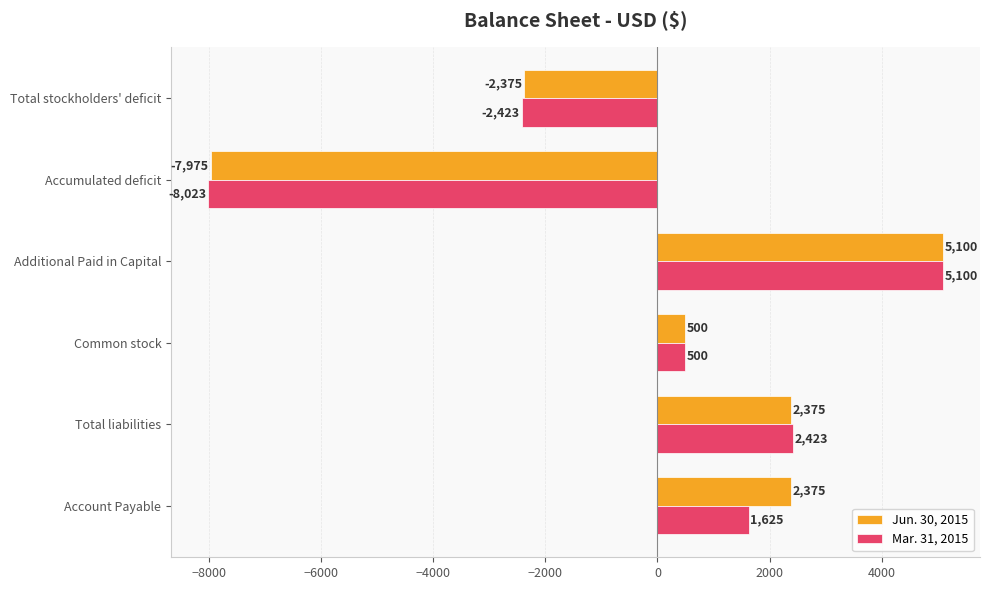

At which category does the chart reach its peak across all series?

Additional Paid in Capital